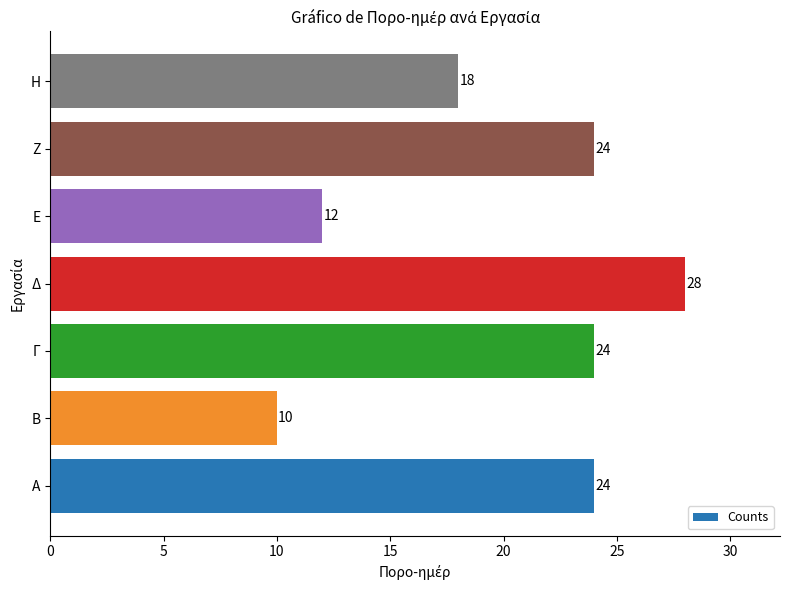

What is the smallest value displayed?

10